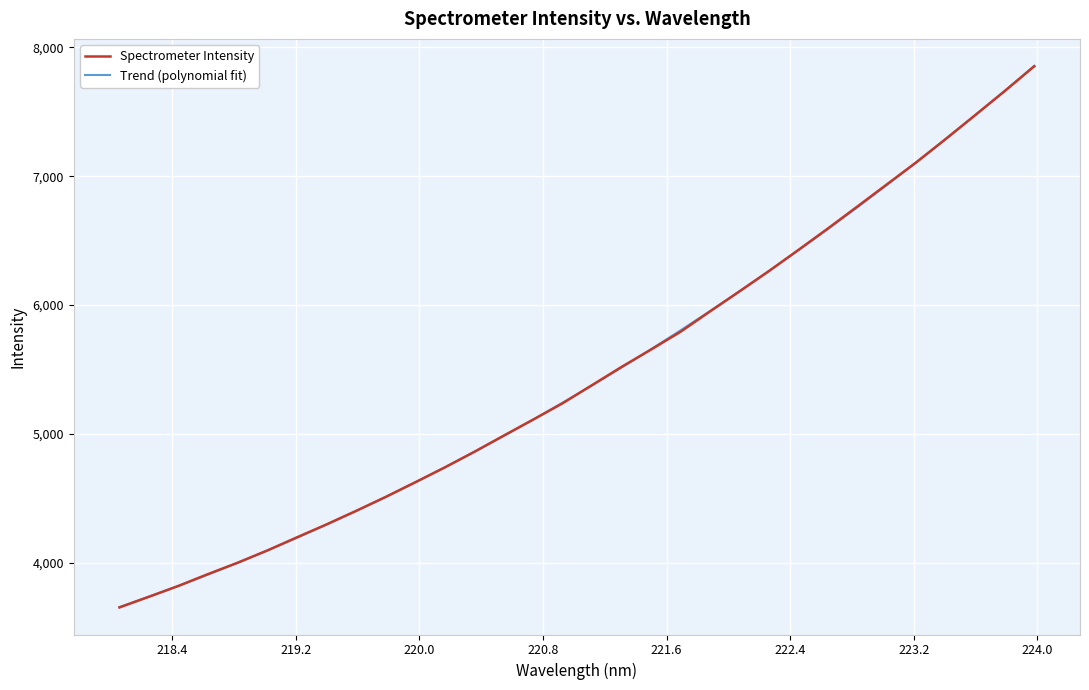

What is the lowest value of the Spectrometer Intensity series?

3654.2